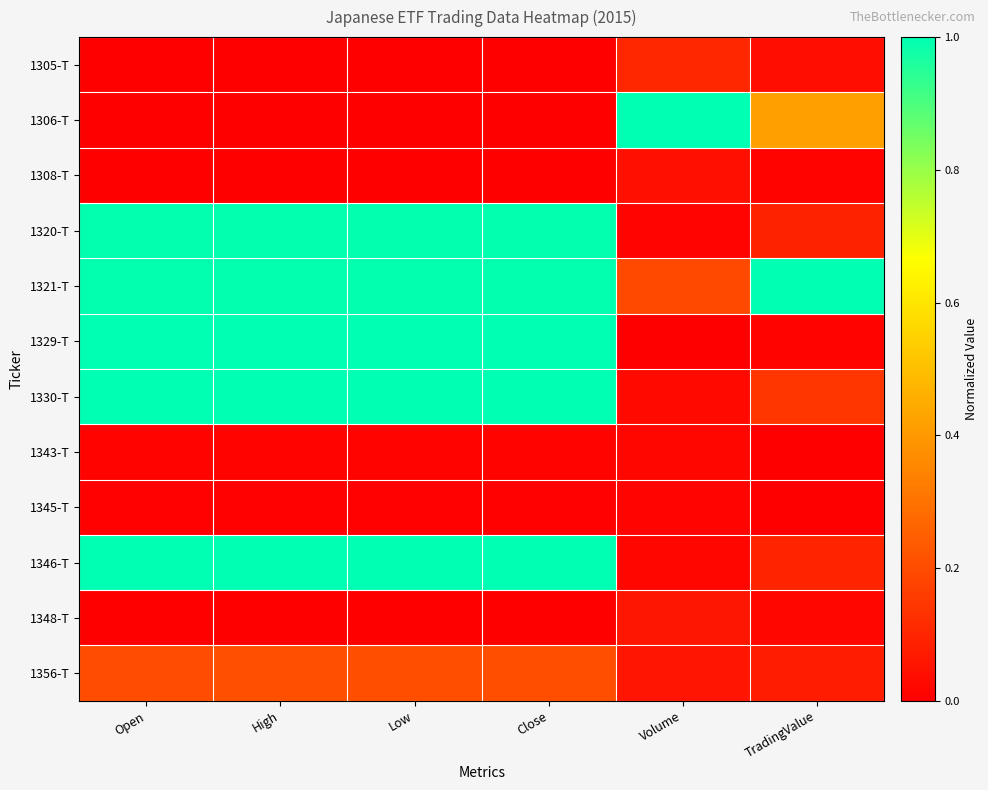

Count the number of data series in this chart.

12